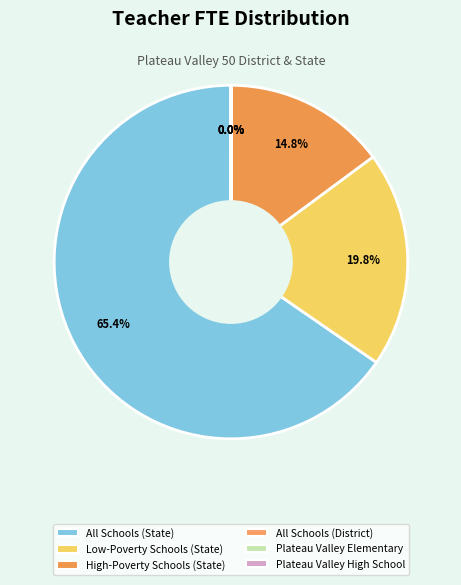

Count the number of slices in the pie.

6